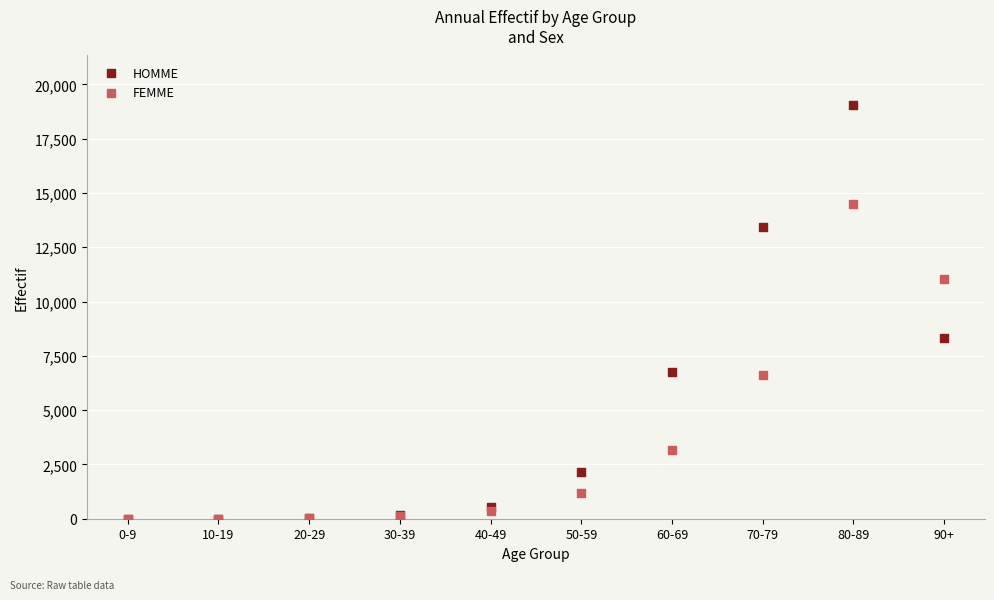

Across all series, what Y value is closest to 9524?

8344